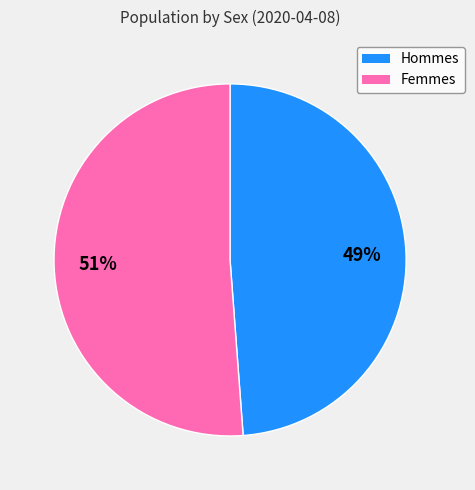

To the nearest percent, what is the average slice percentage?

50%